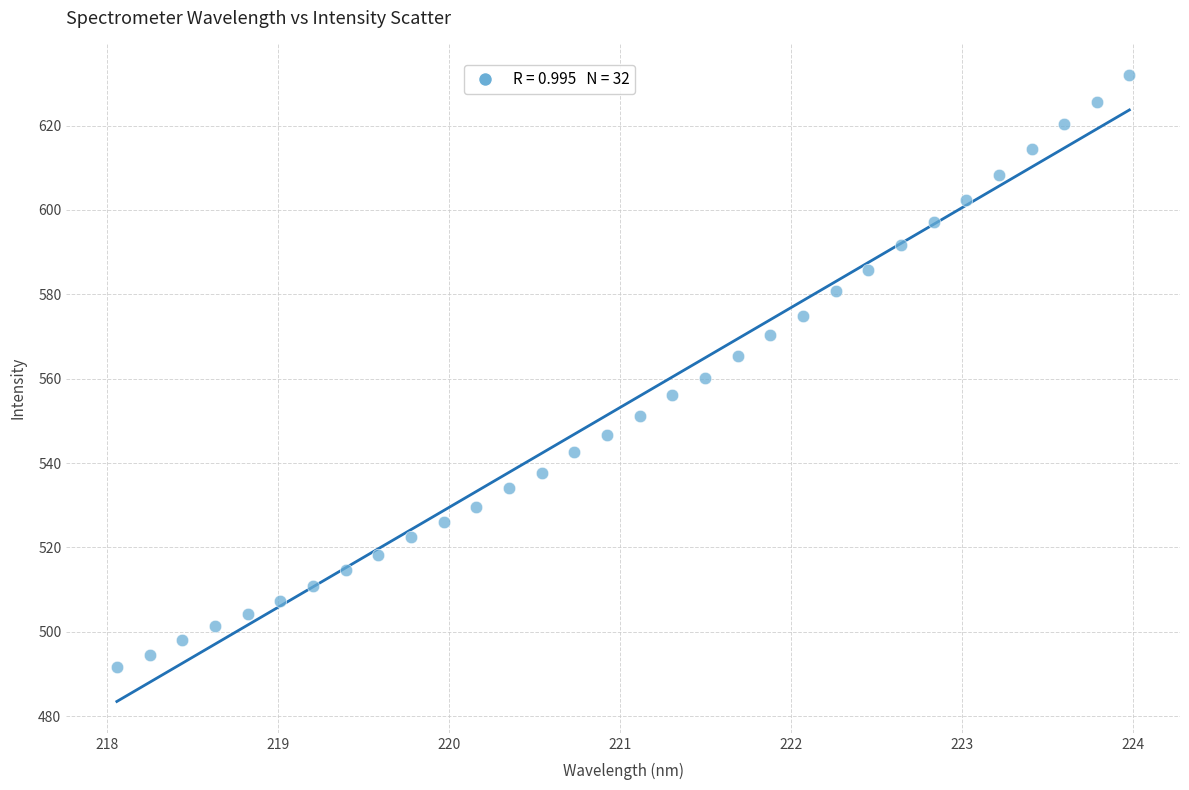

What is the range of X values (max minus min)?

5.9